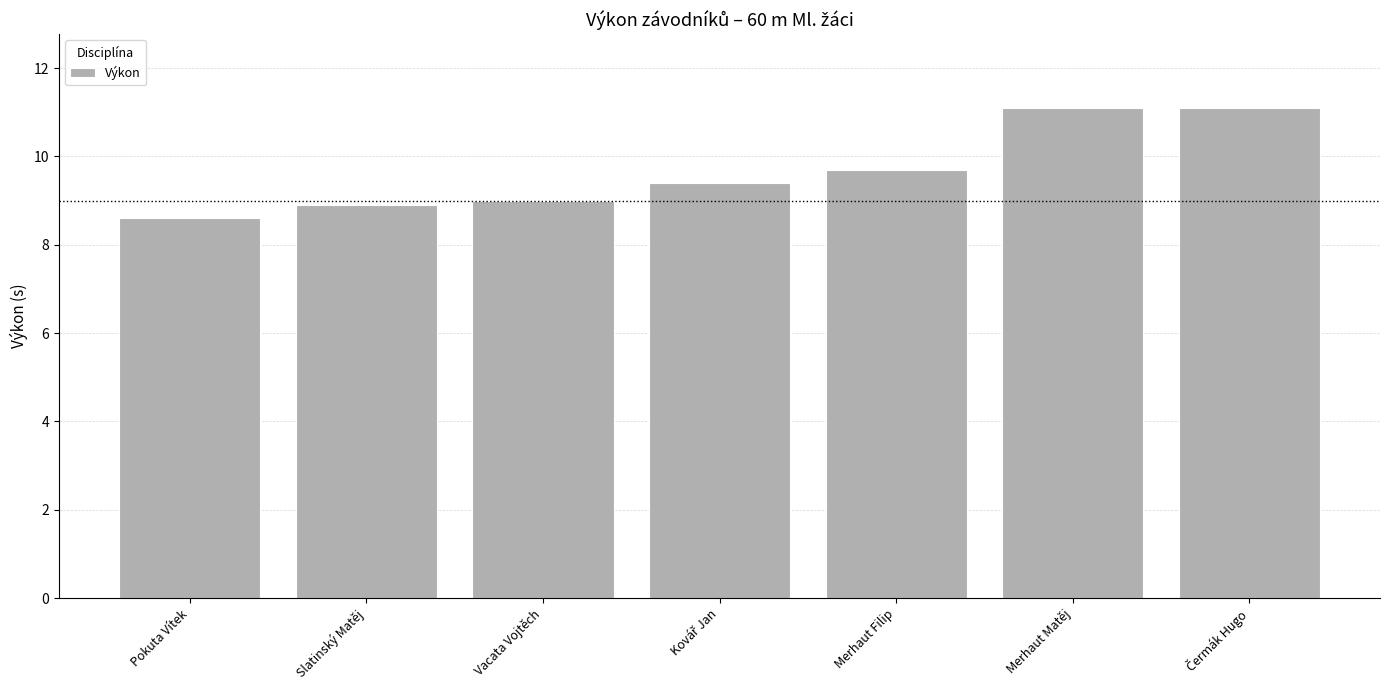

What is the sum of all values?

67.8